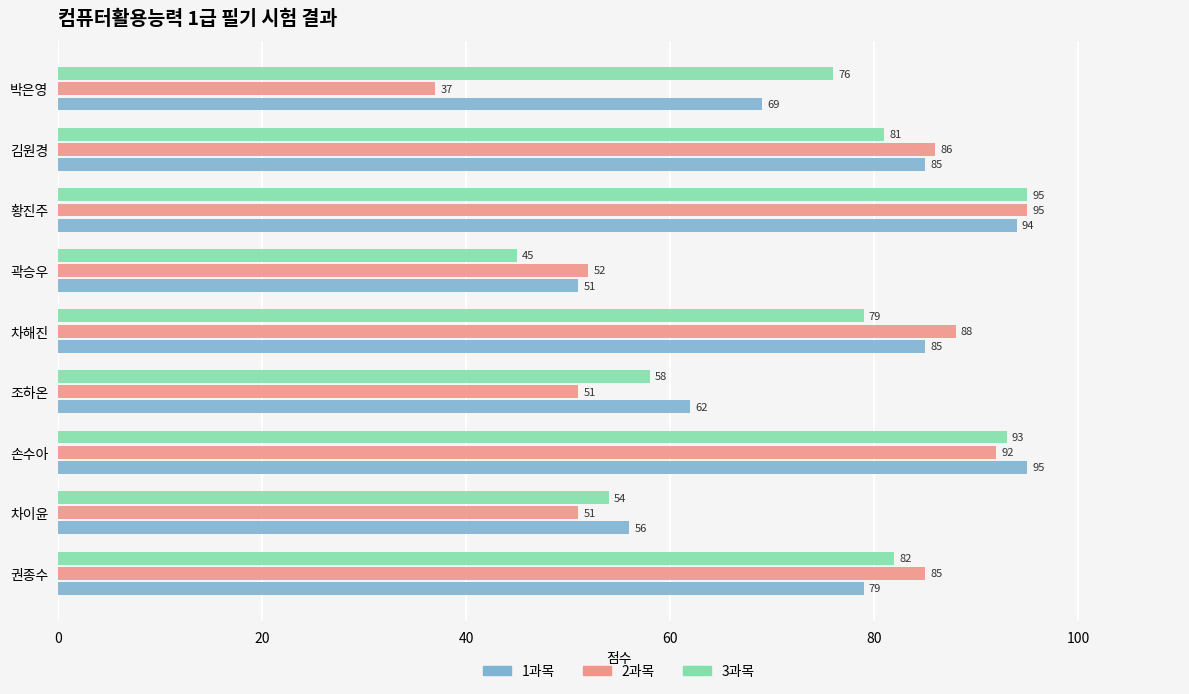

Count the number of data series in this chart.

3